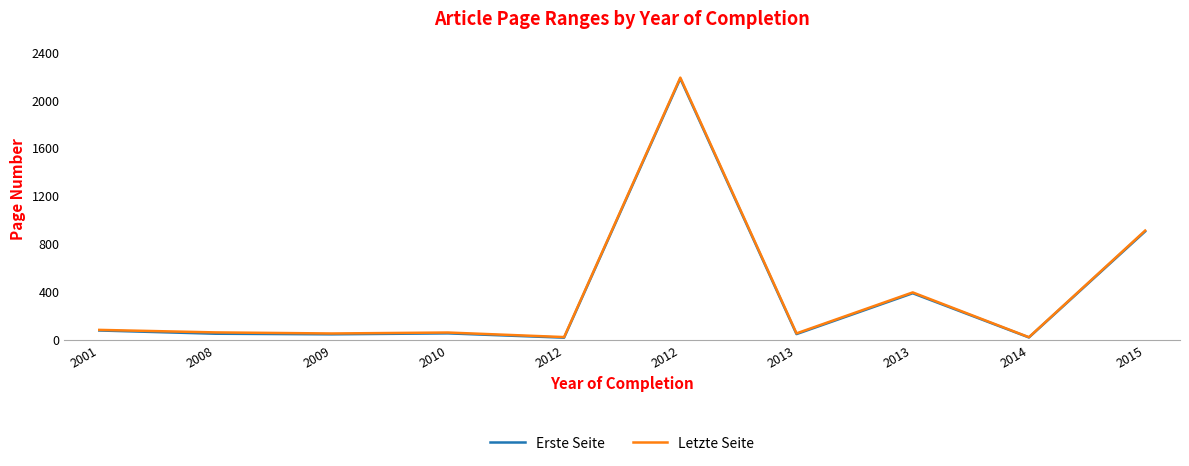

True or false: Erste Seite has a value of 16 at 2012.

True